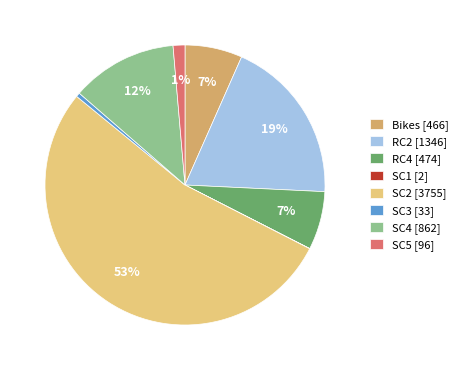

The RC2 [1346] slice represents 14% of the pie. True or false?

False